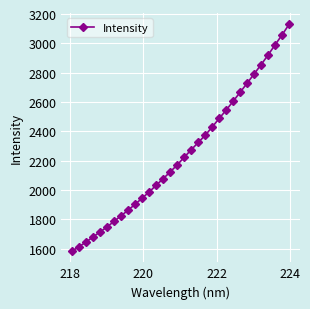

What is the value of the 30th point from the left?

2990.8